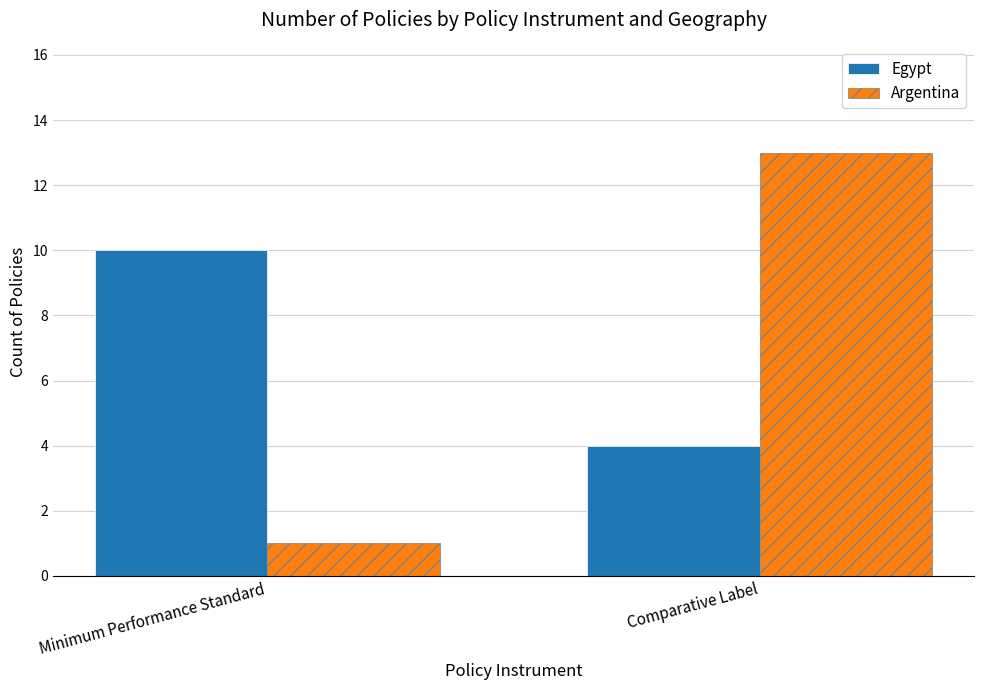

What is the label of the 2nd bar from the right?

Minimum Performance Standard